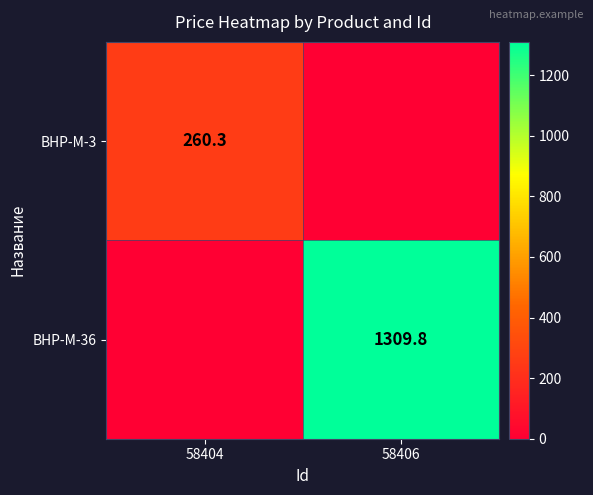

Is the value of BHP-M-3 at 58404 greater than the value of BHP-M-36 at 58406?

No